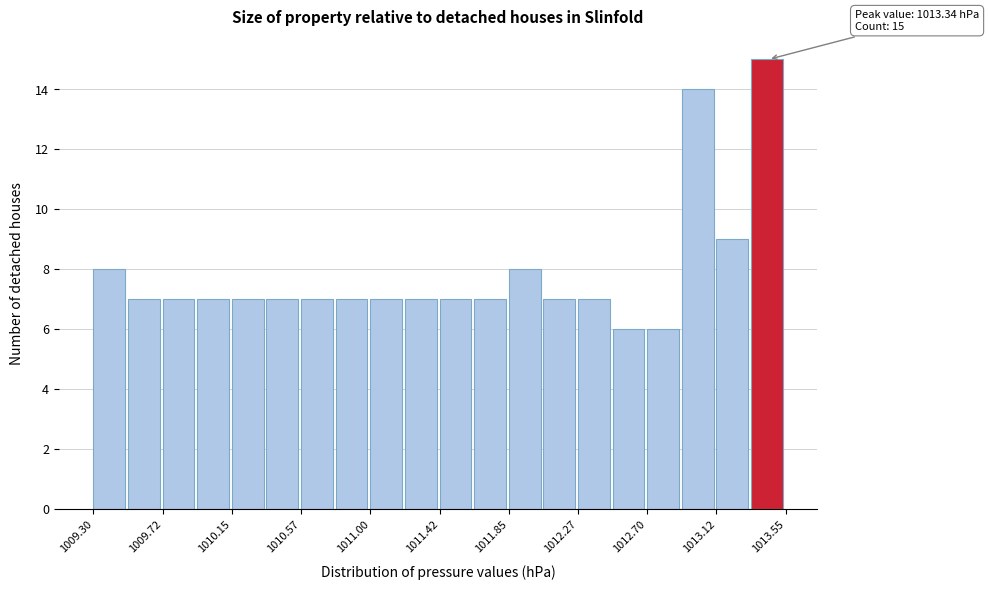

Which range on the x-axis has the tallest bar?

1013.35 to 1013.55